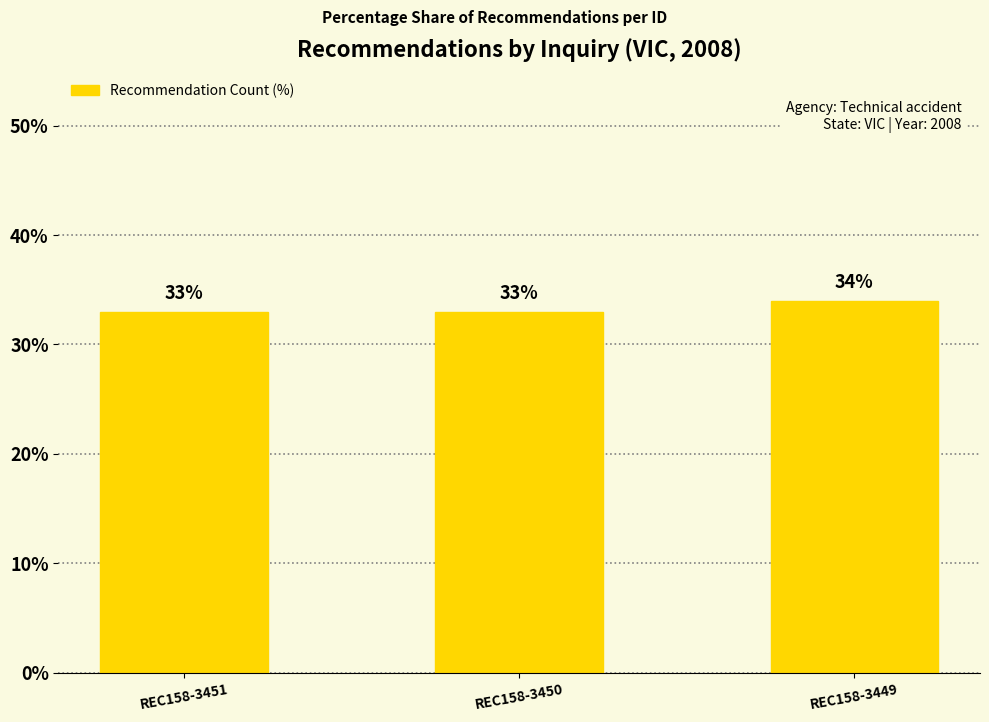

What is the change in value from REC158-3451 to REC158-3449?

+1